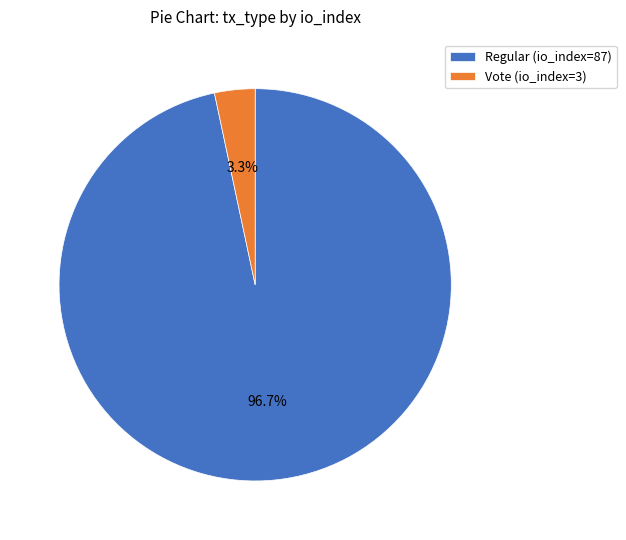

Rank the categories by value from highest to lowest.

Regular (io_index=87), Vote (io_index=3)